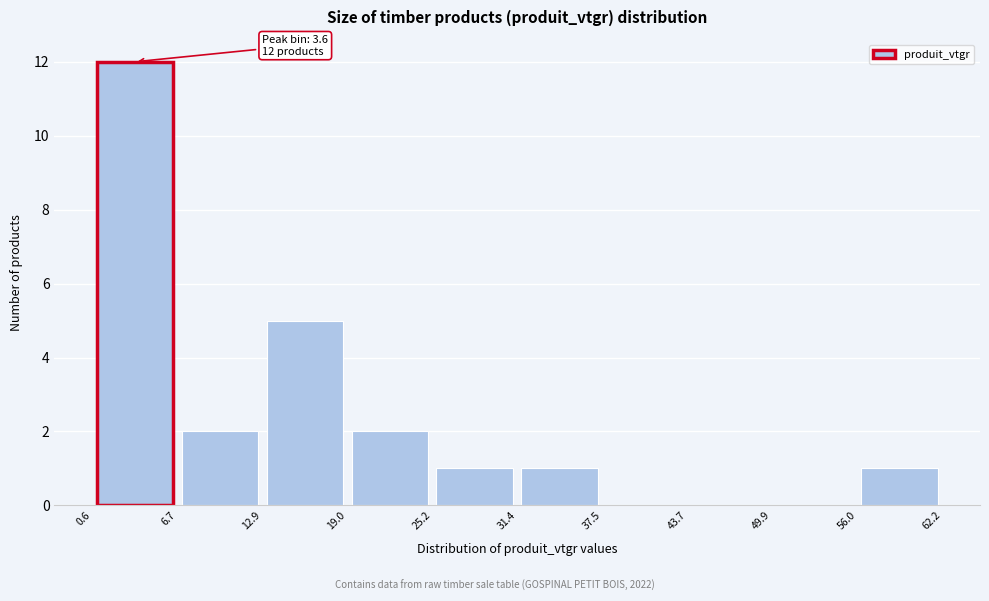

Which range on the x-axis has the tallest bar?

0.6 to 6.7